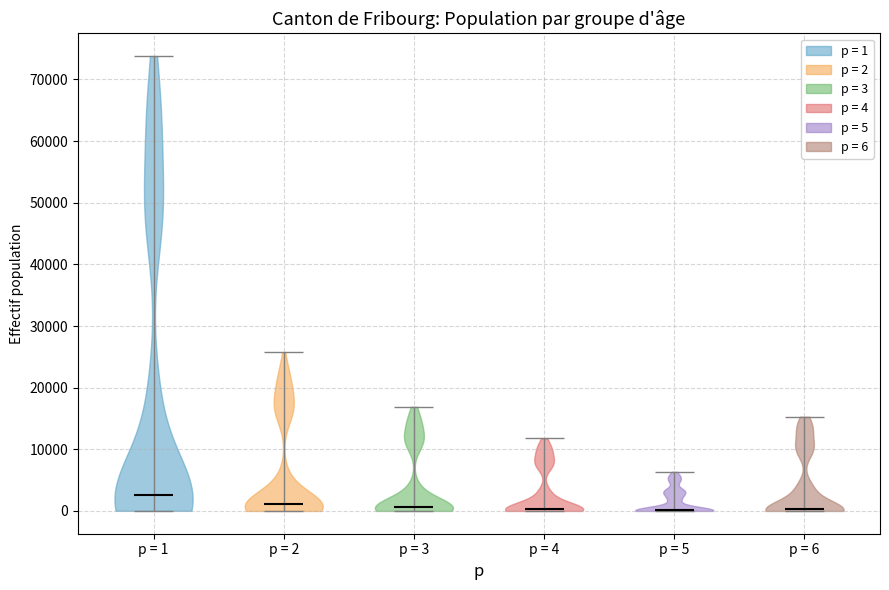

Where does the median line of the violin for p = 1 sit on the y-axis? The values are not printed on the chart, so give them approximately, as read against the axis.

3000